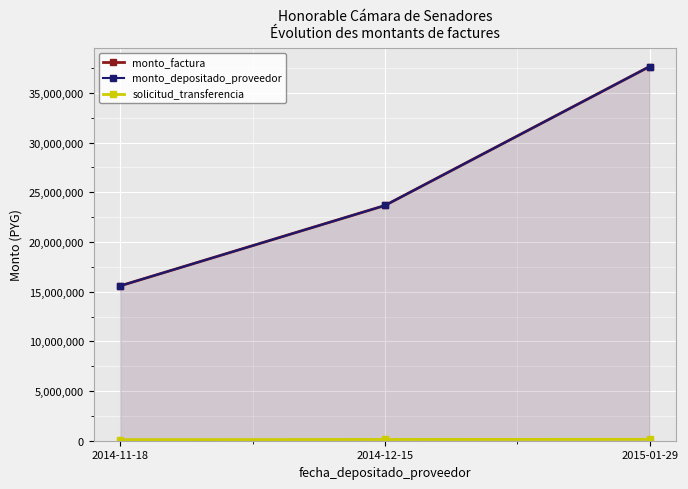

What is the maximum value shown in the chart?

37659040